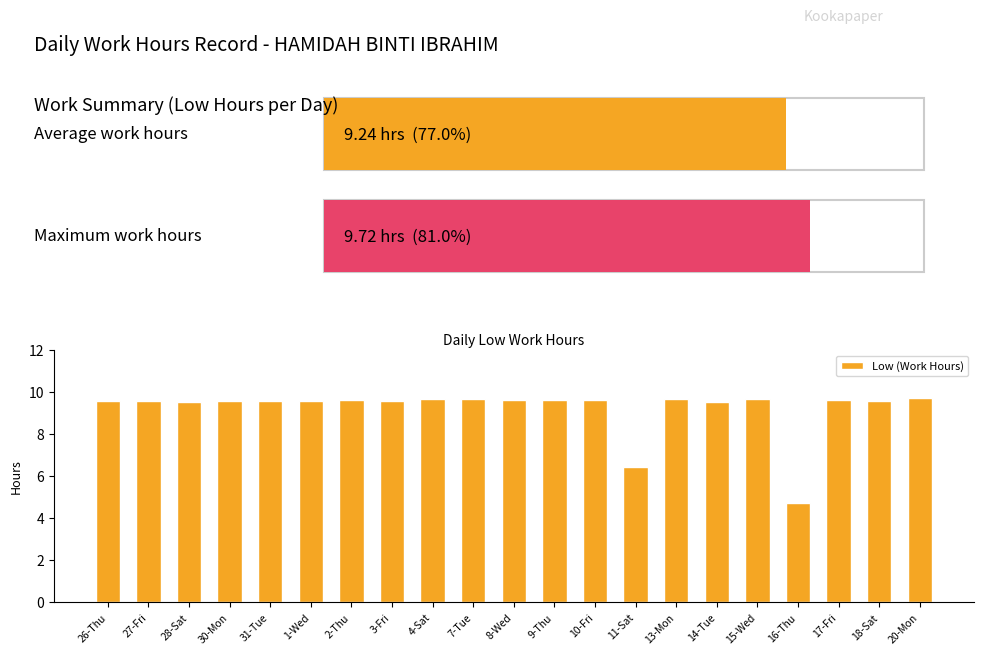

What is the ratio of the value at 27-Fri to the value at 2-Thu?

1.0